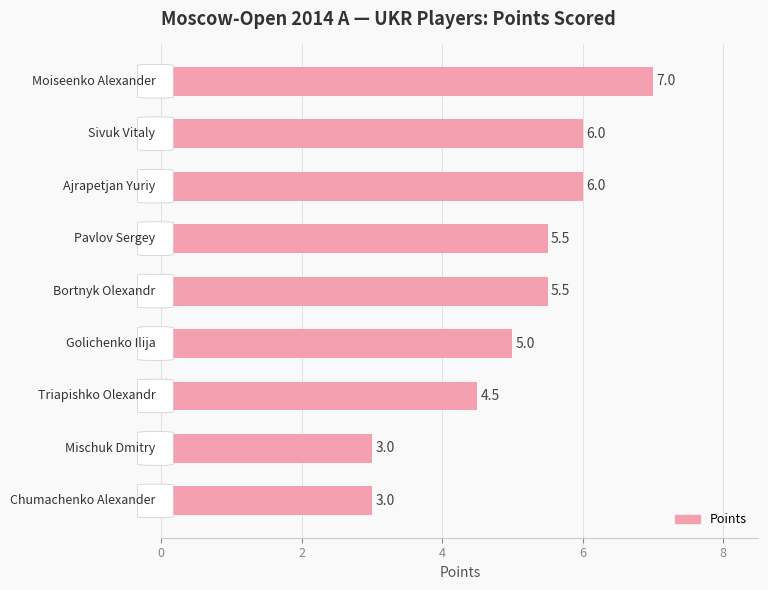

What is the value of the 5th bar from the top?

5.5